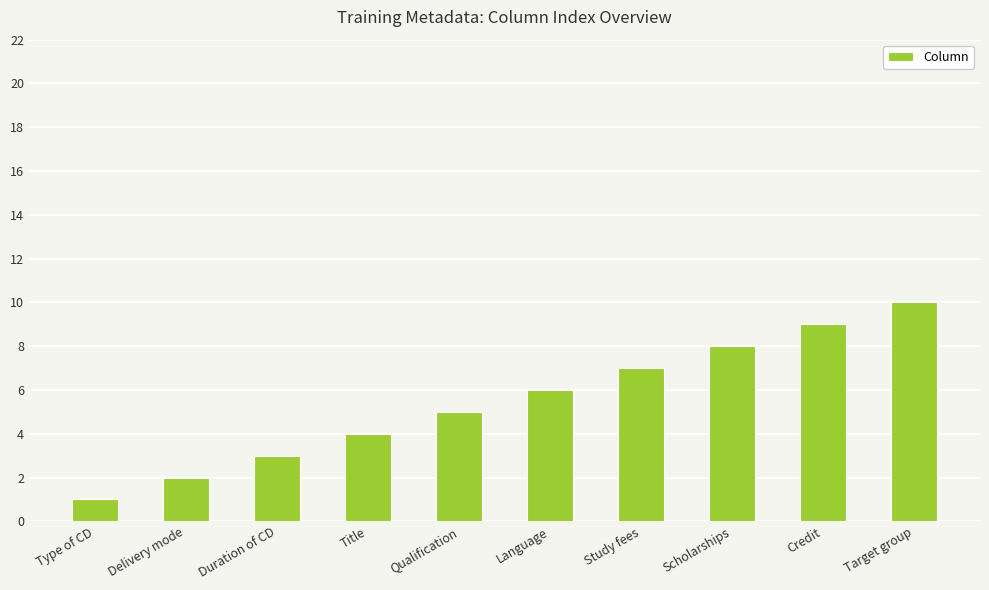

What is the label of the 7th bar from the left?

Study fees